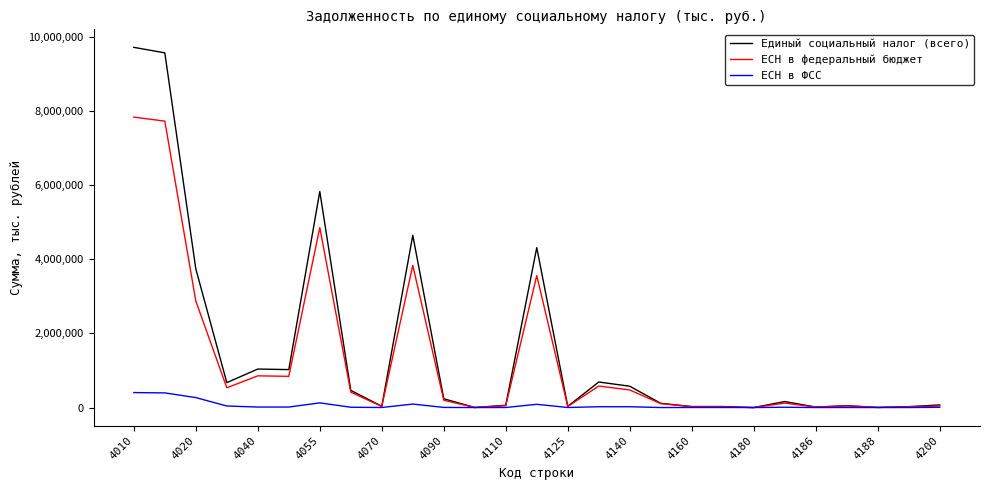

What are all the series names shown in the legend?

Единый социальный налог (всего), ЕСН в федеральный бюджет, ЕСН в ФСС